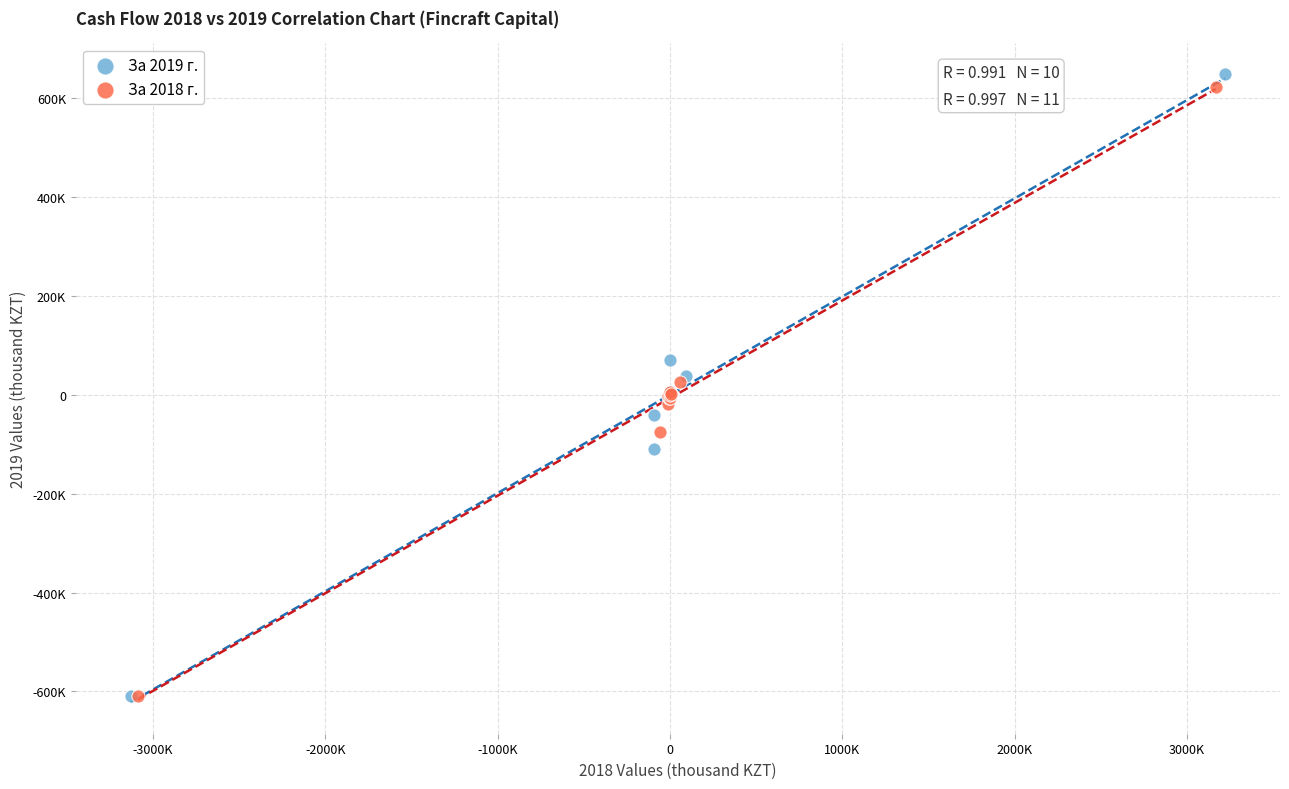

What are all the series names shown in the legend?

За 2019 г., За 2018 г.